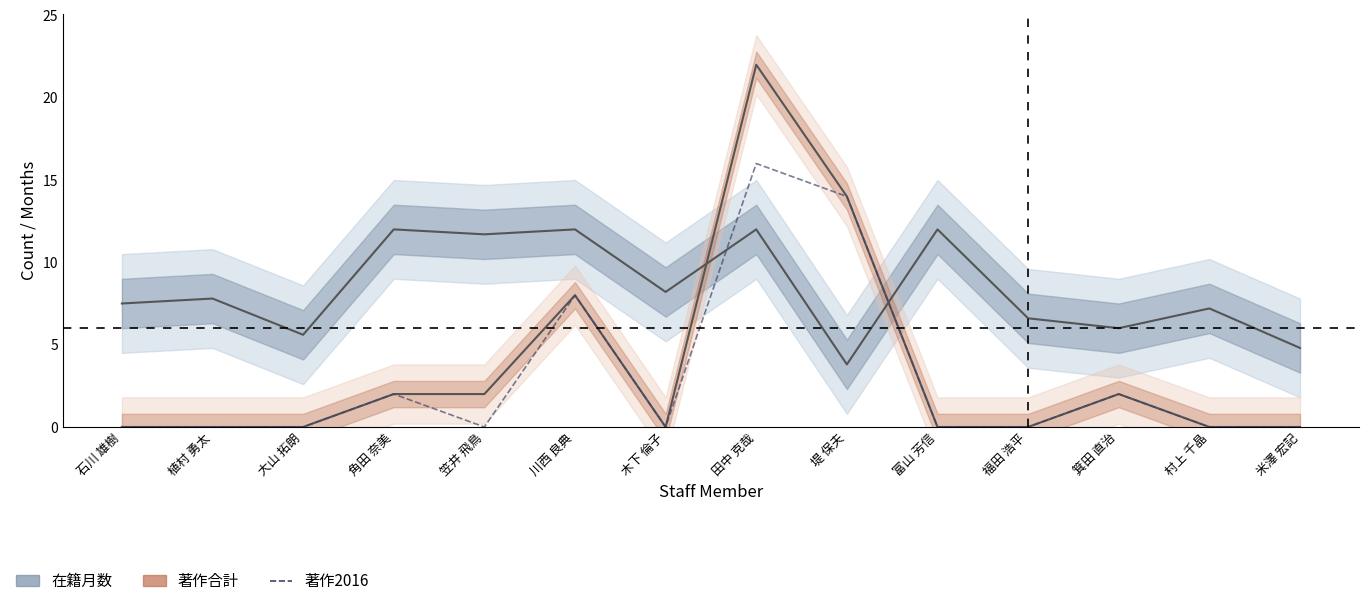

Which series ends up on top after the final intersection of 在籍月数 and 著作2016?

在籍月数